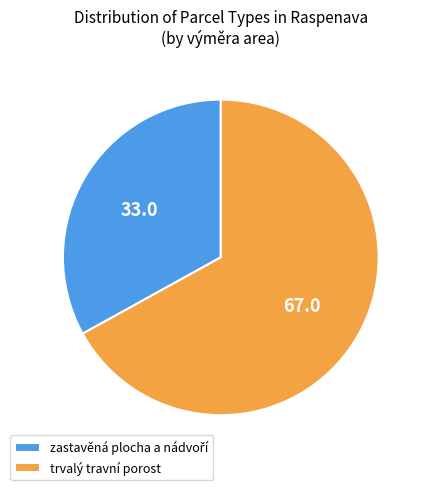

Is trvalý travní porost the majority of the pie?

Yes